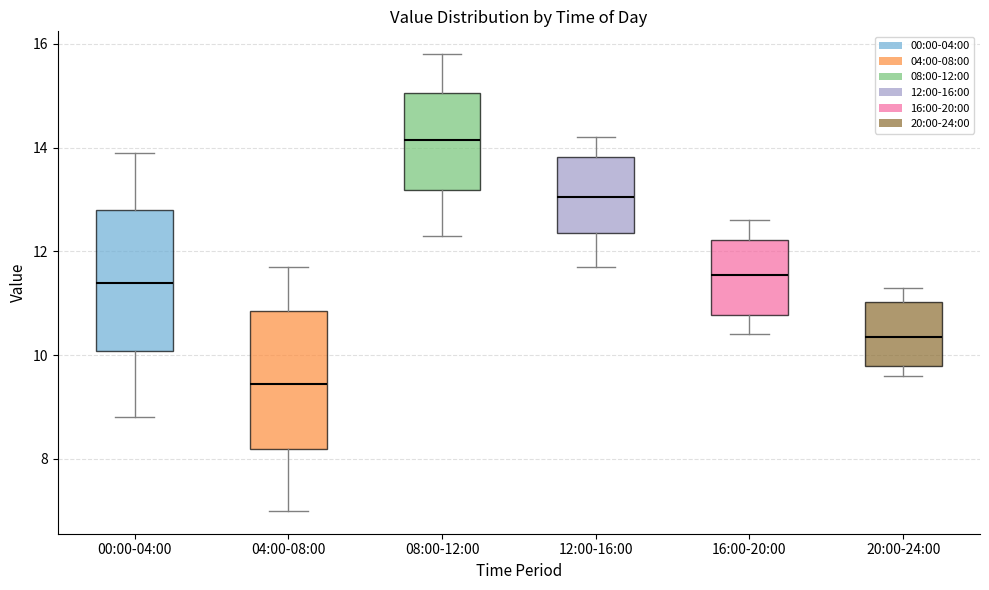

Reading left to right, read every box against the y-axis: the position of its median line, the range the box covers, and the ends of its whiskers. The values are not printed on the chart, so give them approximately, as read against the axis.

00:00-04:00: median 11.4, box 10.0 to 12.8, whiskers 8.8 to 14.0
04:00-08:00: median 9.4, box 8.2 to 10.8, whiskers 7.0 to 11.8
08:00-12:00: median 14.2, box 13.2 to 15.0, whiskers 12.4 to 15.8
12:00-16:00: median 13.0, box 12.4 to 13.8, whiskers 11.8 to 14.2
16:00-20:00: median 11.6, box 10.8 to 12.2, whiskers 10.4 to 12.6
20:00-24:00: median 10.4, box 9.8 to 11.0, whiskers 9.6 to 11.4